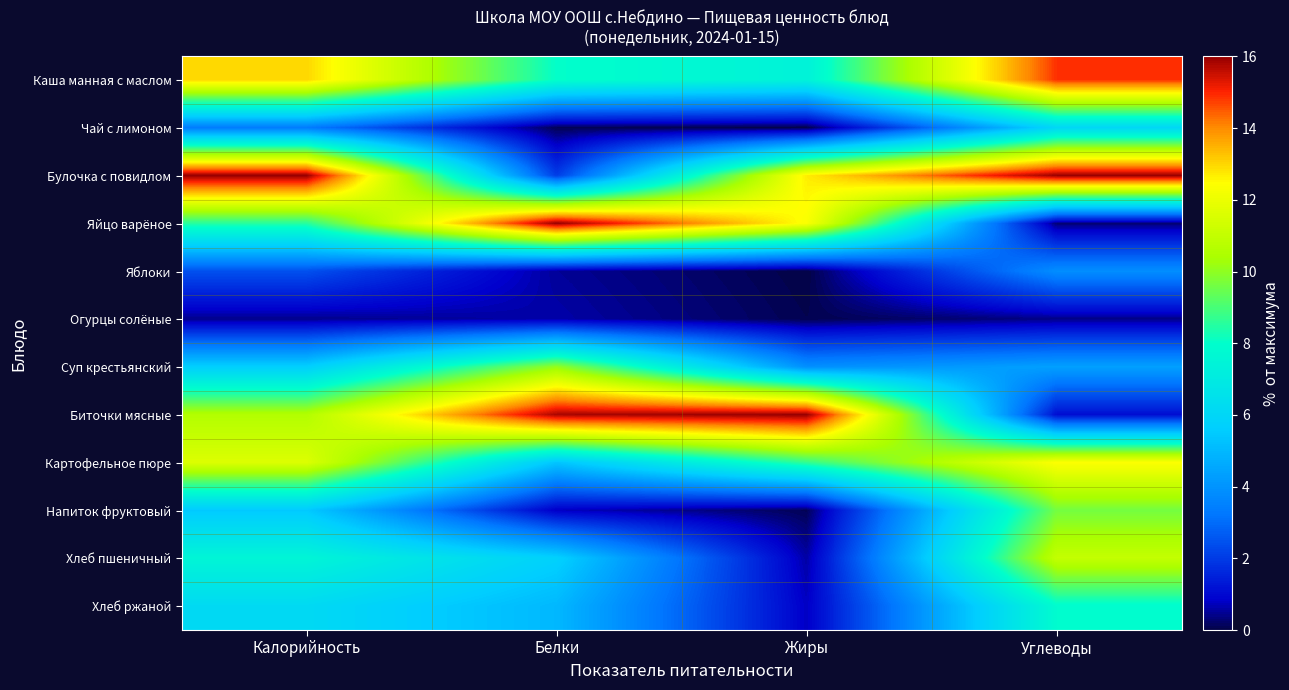

Reading left to right, what are all the values shown in this chart?

Каша манная с маслом: Калорийность=13.0	Белки=8.0	Жиры=7.4	Углеводы=14.9
Чай с лимоном: Калорийность=3.3	Белки=0.1	Жиры=0.0	Углеводы=6.0
Булочка с повидлом: Калорийность=16.0	Белки=2.1	Жиры=12.7	Углеводы=16.0
Яйцо варёное: Калорийность=8.5	Белки=16.0	Жиры=12.4	Углеводы=0.3
Яблоки: Калорийность=2.4	Белки=0.5	Жиры=0.0	Углеводы=3.9
Огурцы солёные: Калорийность=0.4	Белки=0.6	Жиры=0.1	Углеводы=0.4
Суп крестьянский: Калорийность=5.7	Белки=10.1	Жиры=3.9	Углеводы=4.4
Биточки мясные: Калорийность=10.6	Белки=15.8	Жиры=16.0	Углеводы=1.1
Картофельное пюре: Калорийность=11.6	Белки=5.4	Жиры=8.7	Углеводы=12.4
Напиток фруктовый: Калорийность=5.5	Белки=0.8	Жиры=0.1	Углеводы=9.6
Хлеб пшеничный: Калорийность=7.5	Белки=5.7	Жиры=0.6	Углеводы=11.0
Хлеб ржаной: Калорийность=6.2	Белки=5.0	Жиры=0.8	Углеводы=7.9